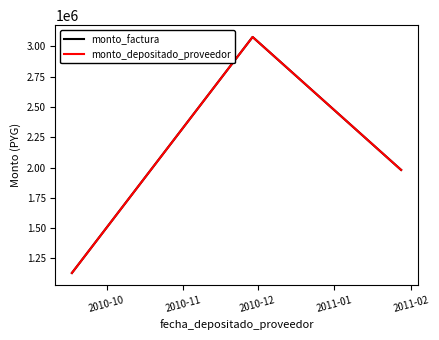

Is this an area chart (filled region under the line)?

No